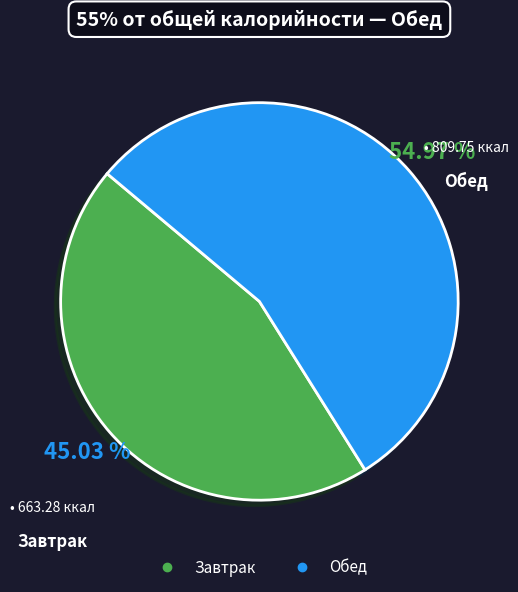

What percentage is NOT represented by Обед?

45.0%